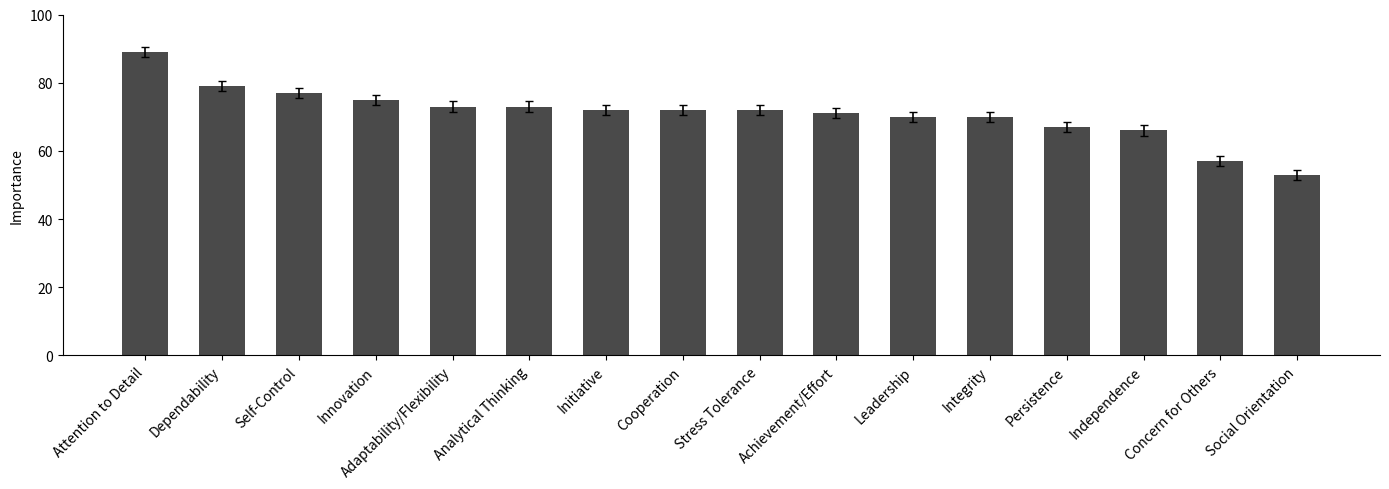

What is the label of the 1st bar from the left?

Attention to Detail